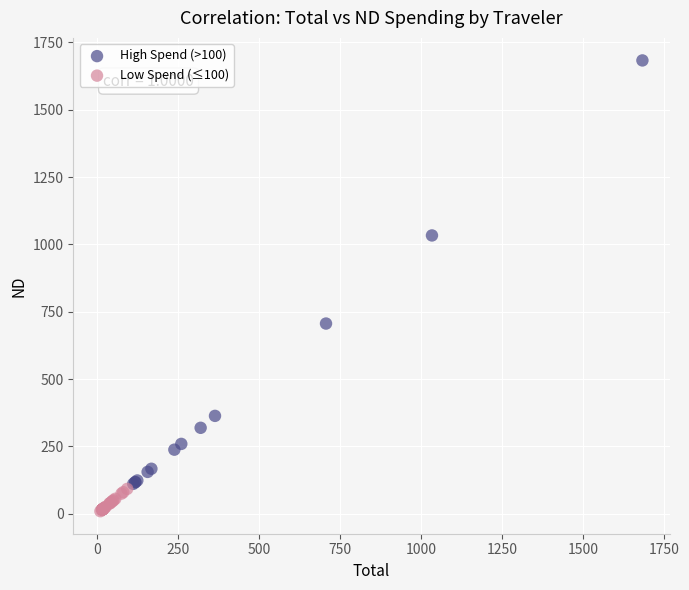

Which series has the widest spread of Y values?

High Spend (>100)